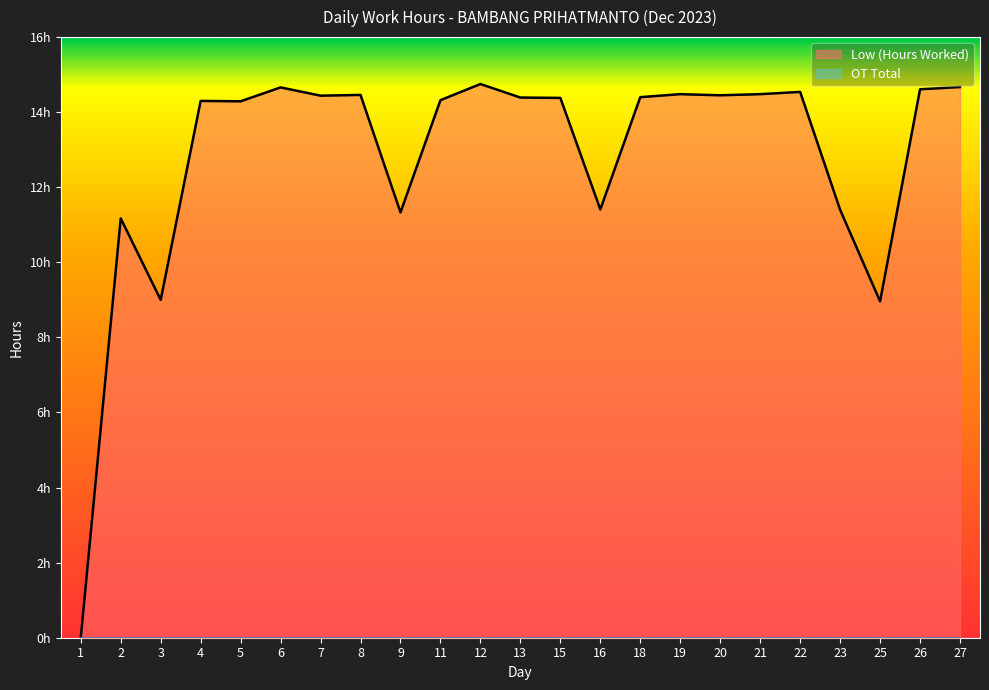

What is the average value?

12.8